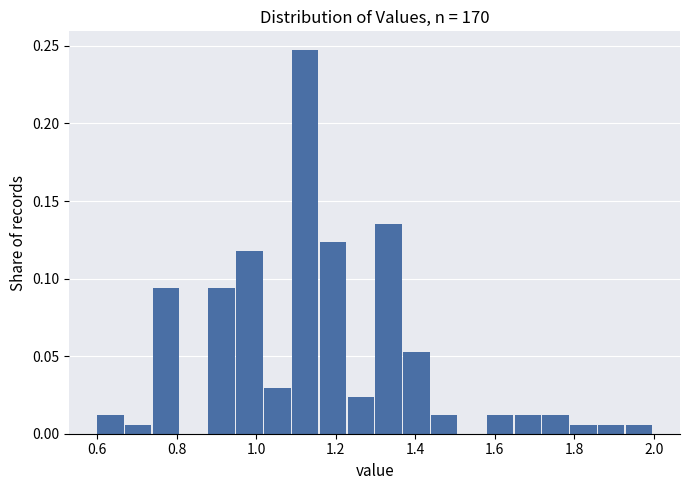

Around what value on the x-axis is the tallest bar? Give the approximate position of its centre, as read against the axis.

1.12